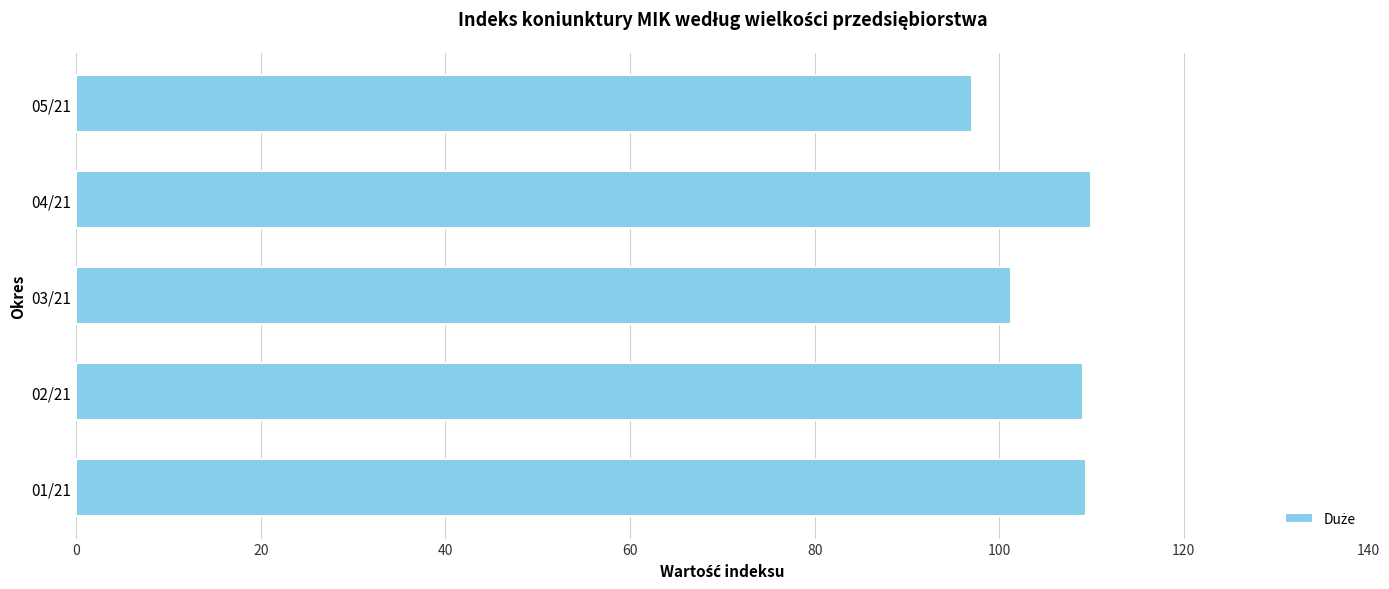

What is the minimum value shown in the chart?

97.1